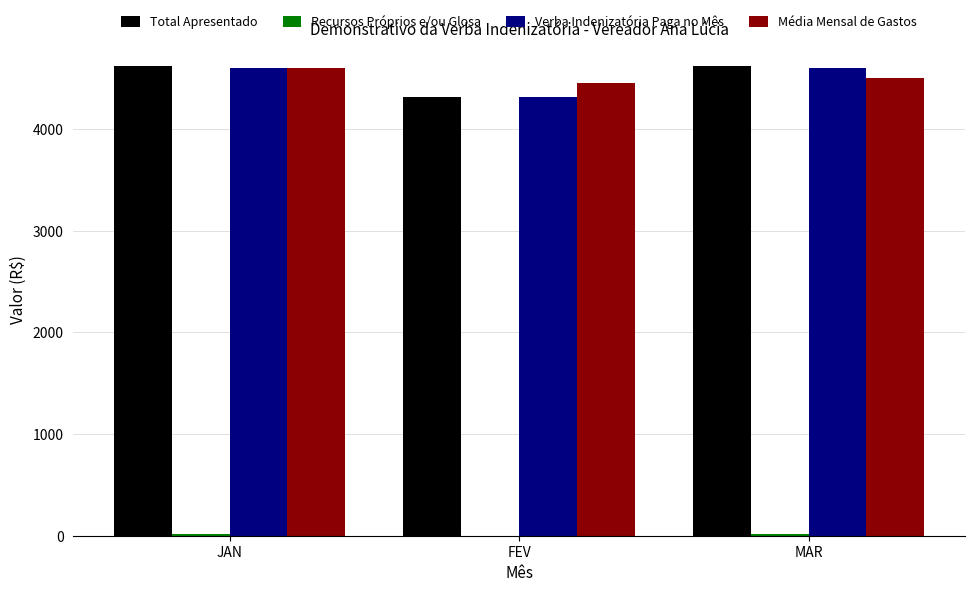

What is the difference between the Média Mensal de Gastos values at JAN and FEV?

144